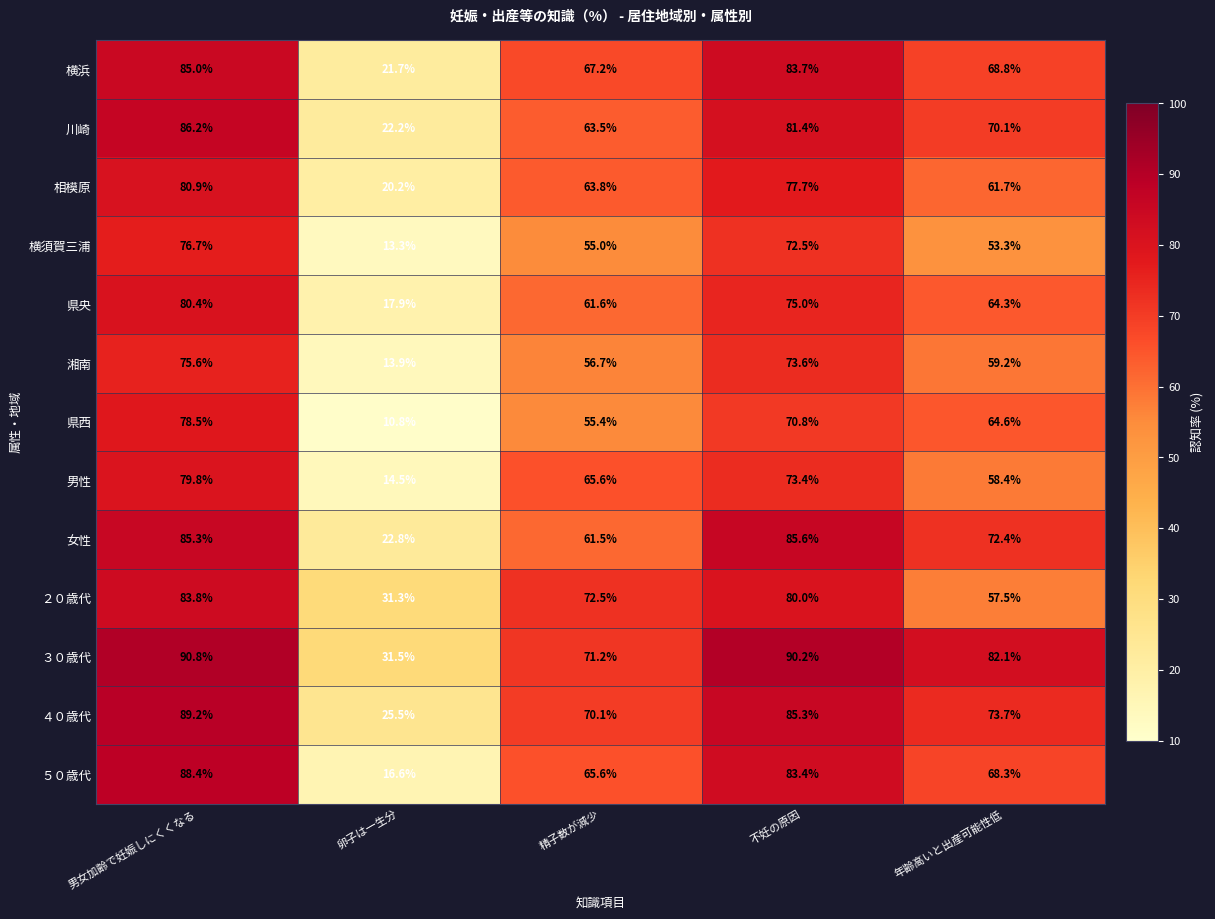

Which series changed the most between 精子数が減少 and 不妊の原因?

女性